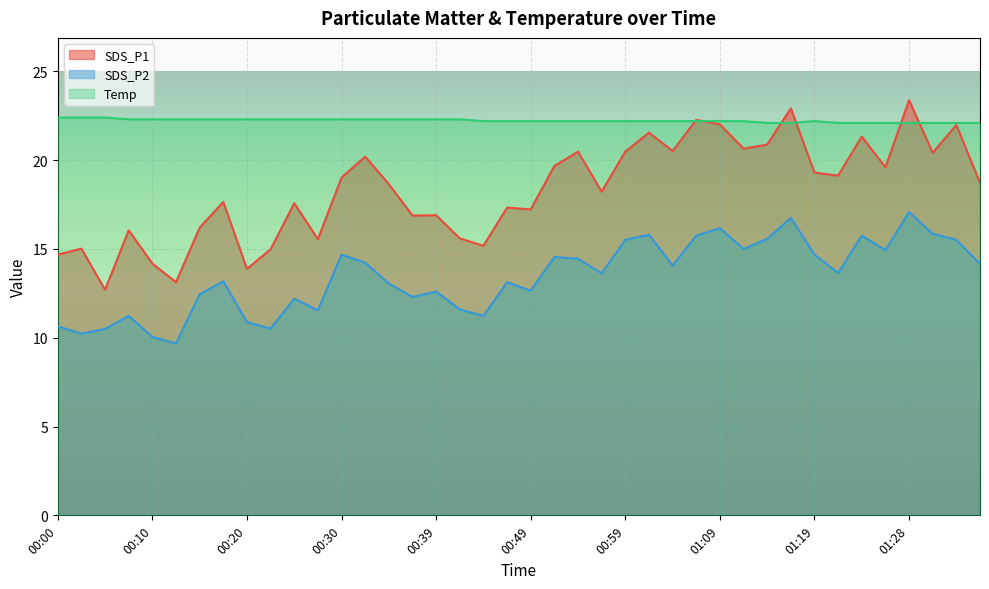

True or false: SDS_P2 and Temp intersect in this chart.

False